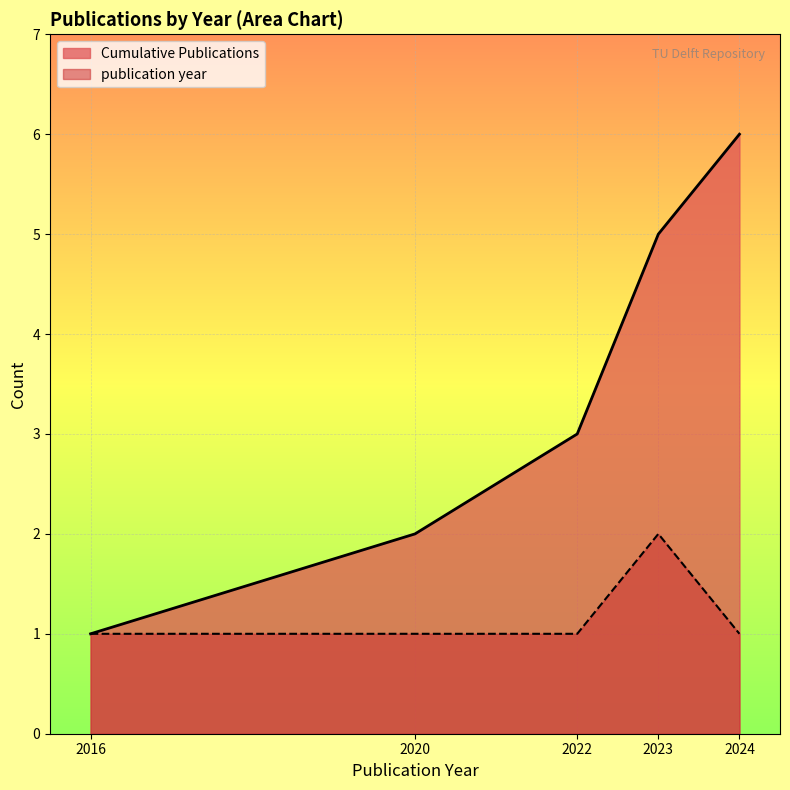

What is the greatest value displayed?

6